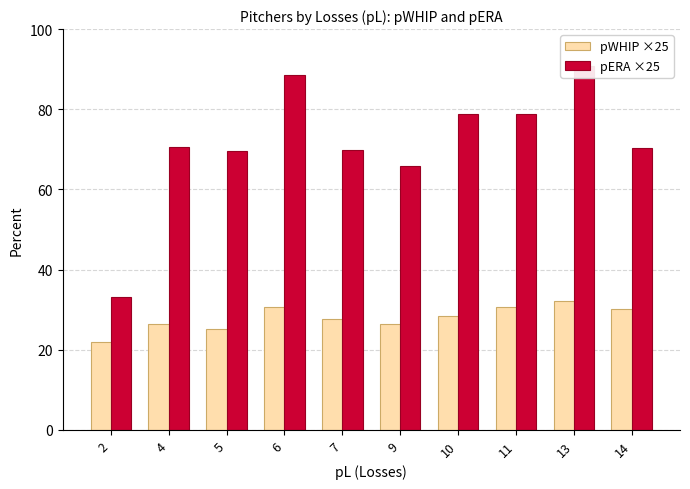

Between 13 and 9, which is larger?

13